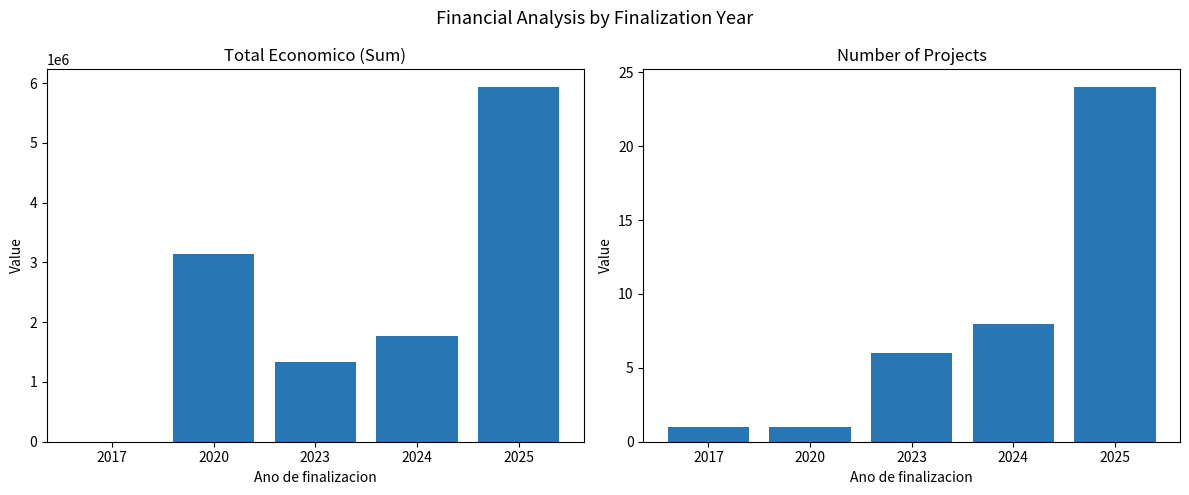

How many data points in Project count are less than 6?

2